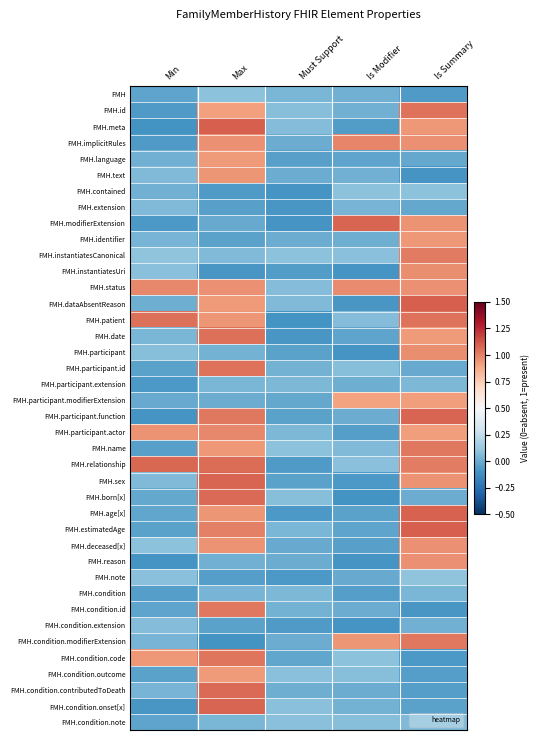

Reading left to right, list all the values displayed in this chart.

FMH: Min=-0.0	Max=0.1	Must Support=0.0	Is Modifier=0.0	Is Summary=-0.1
FMH.id: Min=-0.1	Max=0.9	Must Support=0.1	Is Modifier=0.0	Is Summary=1.0
FMH.meta: Min=-0.1	Max=1.1	Must Support=0.1	Is Modifier=-0.1	Is Summary=0.9
FMH.implicitRules: Min=-0.1	Max=1.0	Must Support=0.0	Is Modifier=1.0	Is Summary=1.0
FMH.language: Min=0.0	Max=0.9	Must Support=-0.0	Is Modifier=-0.0	Is Summary=-0.0
FMH.text: Min=0.1	Max=0.9	Must Support=0.0	Is Modifier=0.0	Is Summary=-0.1
FMH.contained: Min=0.0	Max=-0.1	Must Support=-0.1	Is Modifier=0.1	Is Summary=0.1
FMH.extension: Min=0.1	Max=-0.0	Must Support=-0.1	Is Modifier=0.0	Is Summary=-0.0
FMH.modifierExtension: Min=-0.1	Max=-0.0	Must Support=-0.1	Is Modifier=1.1	Is Summary=1.0
FMH.identifier: Min=0.0	Max=-0.0	Must Support=0.0	Is Modifier=0.0	Is Summary=0.9
FMH.instantiatesCanonical: Min=0.1	Max=0.1	Must Support=0.1	Is Modifier=0.1	Is Summary=1.0
FMH.instantiatesUri: Min=0.1	Max=-0.1	Must Support=-0.1	Is Modifier=-0.1	Is Summary=1.0
FMH.status: Min=1.0	Max=1.0	Must Support=0.1	Is Modifier=1.0	Is Summary=1.0
FMH.dataAbsentReason: Min=0.0	Max=0.9	Must Support=0.1	Is Modifier=-0.1	Is Summary=1.1
FMH.patient: Min=1.1	Max=0.9	Must Support=-0.1	Is Modifier=0.1	Is Summary=1.0
FMH.date: Min=0.0	Max=1.1	Must Support=-0.1	Is Modifier=-0.0	Is Summary=0.9
FMH.participant: Min=0.1	Max=0.0	Must Support=-0.0	Is Modifier=-0.1	Is Summary=1.0
FMH.participant.id: Min=-0.0	Max=1.0	Must Support=0.0	Is Modifier=0.1	Is Summary=-0.0
FMH.participant.extension: Min=-0.1	Max=0.0	Must Support=0.1	Is Modifier=0.0	Is Summary=0.1
FMH.participant.modifierExtension: Min=-0.0	Max=0.0	Must Support=-0.0	Is Modifier=0.9	Is Summary=0.9
FMH.participant.function: Min=-0.1	Max=1.0	Must Support=-0.0	Is Modifier=0.0	Is Summary=1.1
FMH.participant.actor: Min=0.9	Max=1.0	Must Support=0.1	Is Modifier=-0.1	Is Summary=0.9
FMH.name: Min=-0.0	Max=0.9	Must Support=0.1	Is Modifier=0.1	Is Summary=1.0
FMH.relationship: Min=1.1	Max=1.1	Must Support=-0.1	Is Modifier=0.1	Is Summary=1.0
FMH.sex: Min=0.1	Max=1.1	Must Support=-0.0	Is Modifier=-0.1	Is Summary=0.9
FMH.born[x]: Min=-0.0	Max=1.1	Must Support=0.1	Is Modifier=-0.1	Is Summary=0.0
FMH.age[x]: Min=-0.0	Max=0.9	Must Support=-0.1	Is Modifier=-0.0	Is Summary=1.1
FMH.estimatedAge: Min=-0.0	Max=1.0	Must Support=0.0	Is Modifier=-0.0	Is Summary=1.1
FMH.deceased[x]: Min=0.1	Max=1.0	Must Support=-0.0	Is Modifier=-0.0	Is Summary=1.0
FMH.reason: Min=-0.1	Max=0.0	Must Support=0.0	Is Modifier=-0.1	Is Summary=1.0
FMH.note: Min=0.1	Max=-0.1	Must Support=-0.1	Is Modifier=-0.0	Is Summary=0.1
FMH.condition: Min=-0.1	Max=0.0	Must Support=0.1	Is Modifier=-0.1	Is Summary=0.0
FMH.condition.id: Min=-0.0	Max=1.0	Must Support=0.0	Is Modifier=0.0	Is Summary=-0.1
FMH.condition.extension: Min=0.1	Max=-0.0	Must Support=-0.1	Is Modifier=-0.1	Is Summary=0.0
FMH.condition.modifierExtension: Min=0.0	Max=-0.1	Must Support=0.0	Is Modifier=0.9	Is Summary=1.0
FMH.condition.code: Min=0.9	Max=1.0	Must Support=-0.0	Is Modifier=0.1	Is Summary=-0.1
FMH.condition.outcome: Min=-0.0	Max=0.9	Must Support=0.1	Is Modifier=0.1	Is Summary=-0.0
FMH.condition.contributedToDeath: Min=0.0	Max=1.1	Must Support=0.0	Is Modifier=0.0	Is Summary=-0.1
FMH.condition.onset[x]: Min=-0.1	Max=1.1	Must Support=0.1	Is Modifier=0.0	Is Summary=-0.0
FMH.condition.note: Min=-0.0	Max=0.0	Must Support=0.1	Is Modifier=0.1	Is Summary=0.1